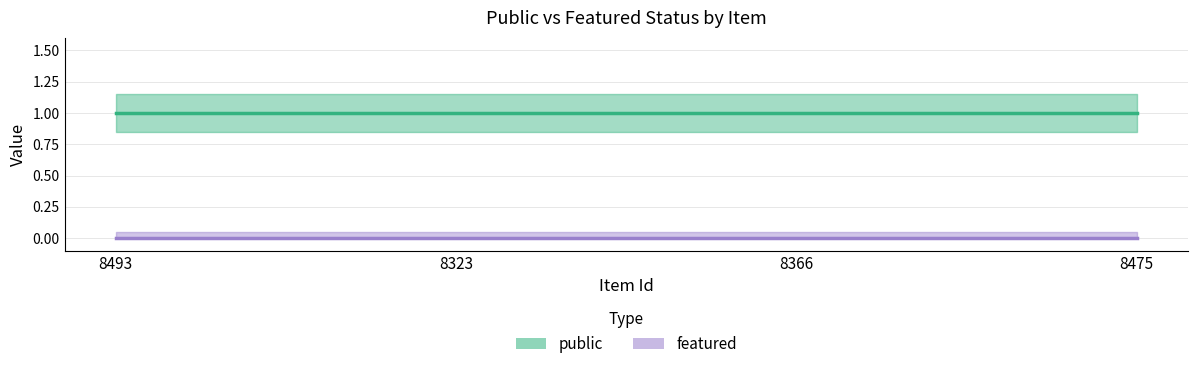

Which has a higher value, 8493 or 8475?

8493